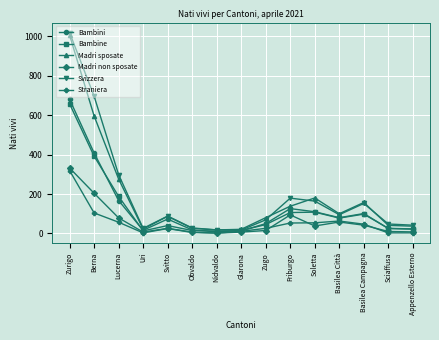

What is the sum of all Straniera values?

775